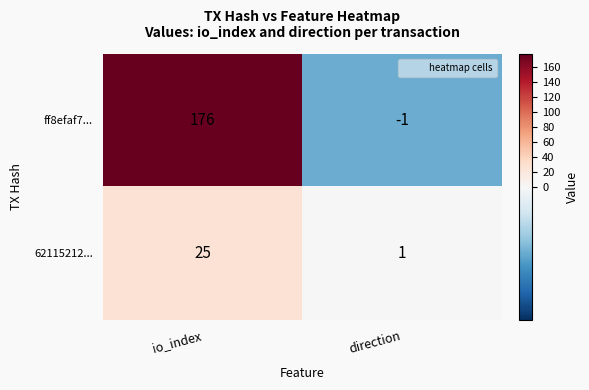

What is the sum of all 62115212... values?

26